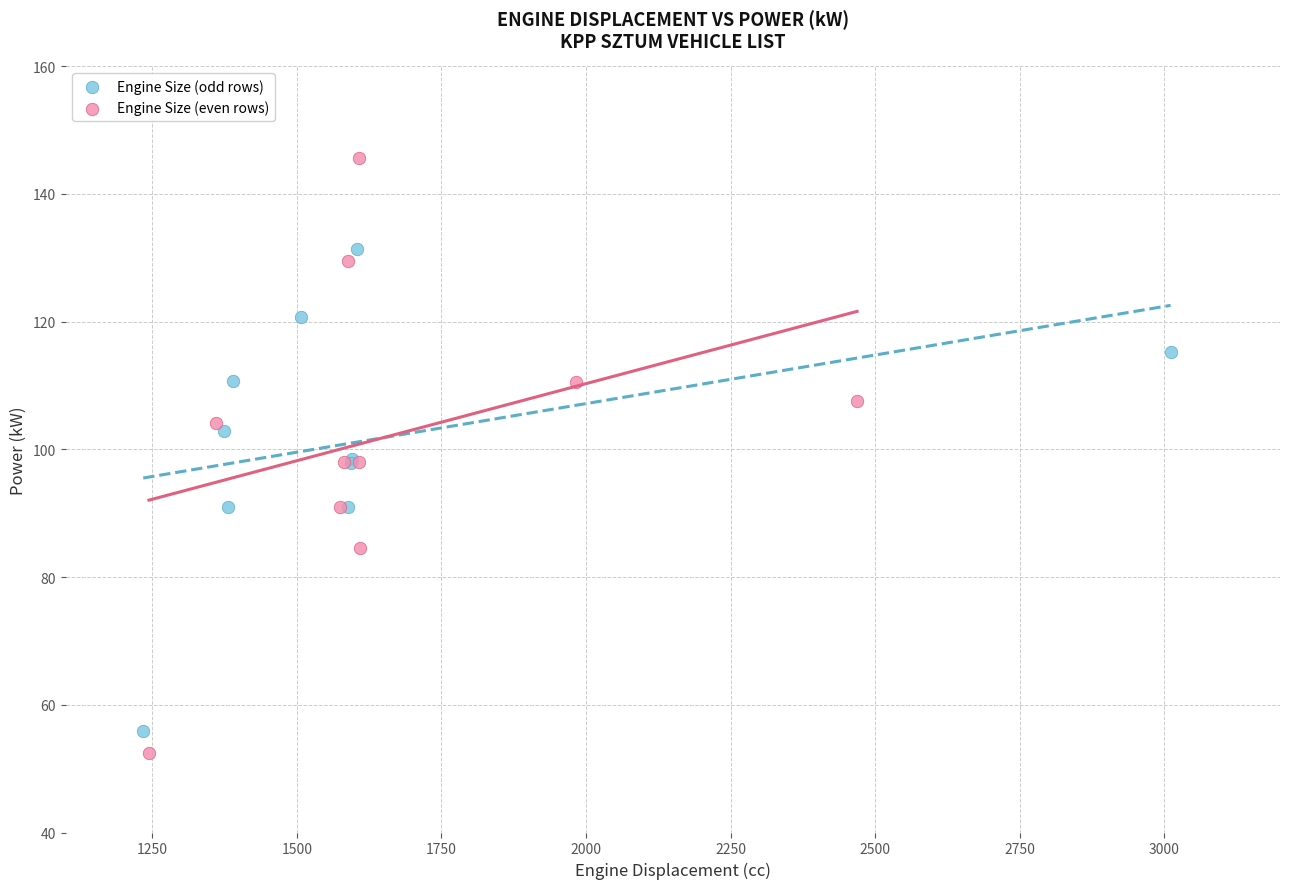

Which series reaches the minimum Y coordinate?

Engine Size (even rows)